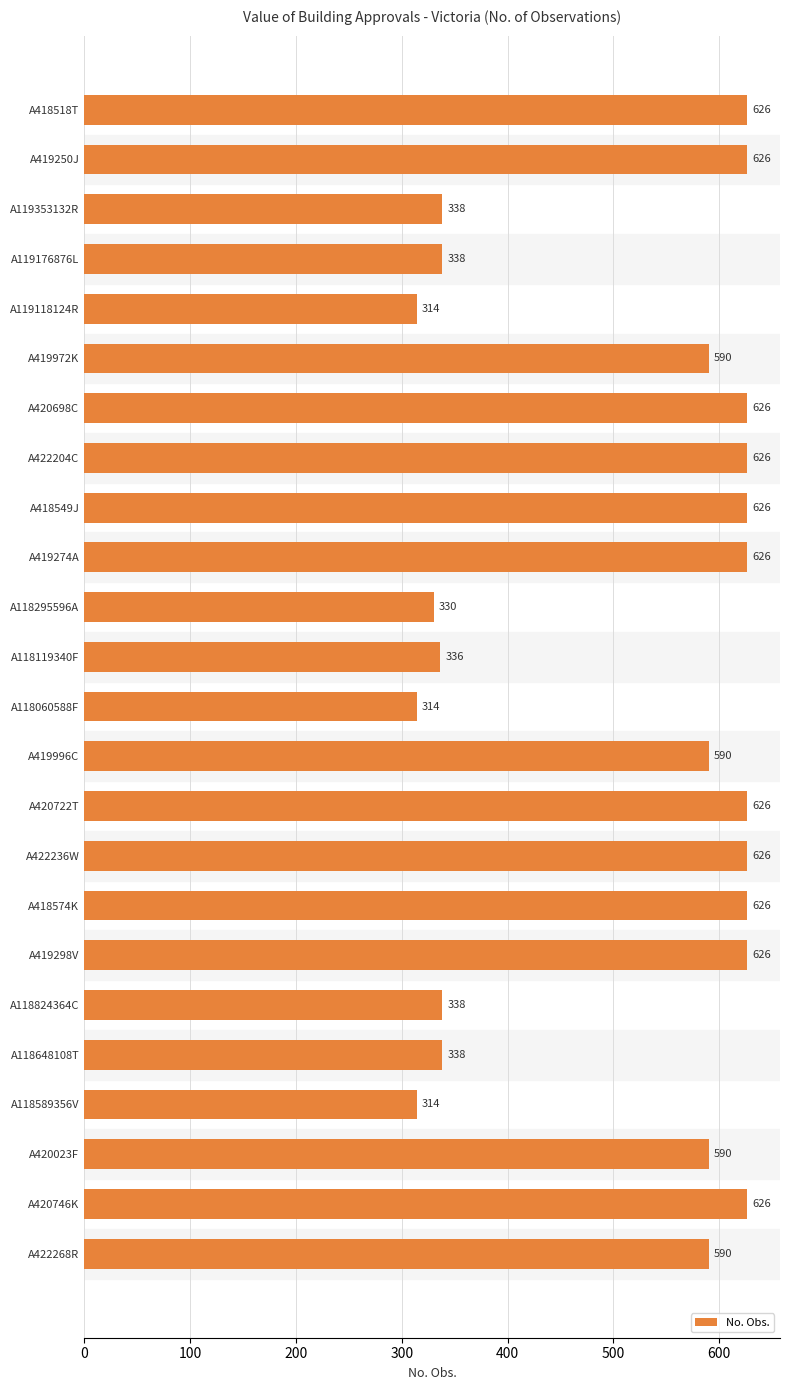

Is it true that the value at A420023F is 356?

False